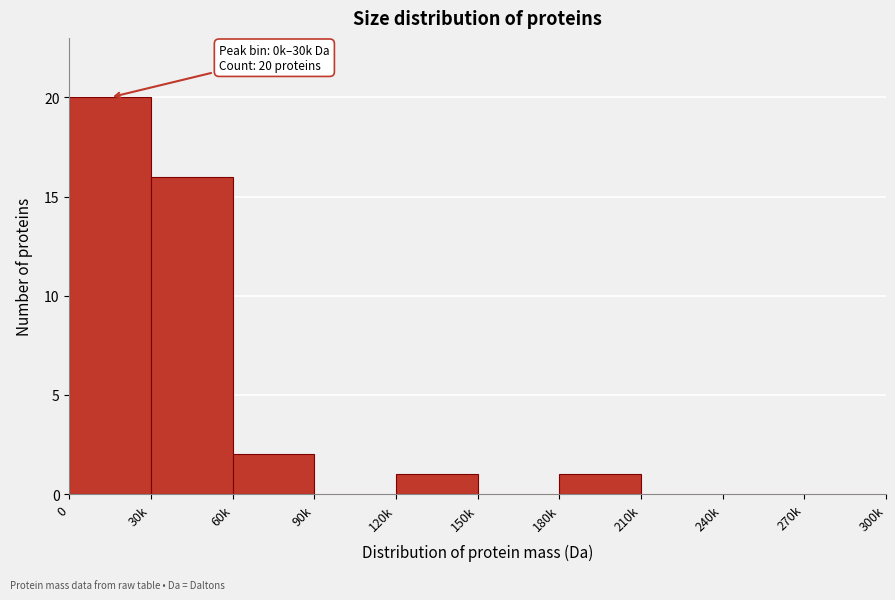

Reading left to right, transcribe all the data shown in this chart.

0=20	30k=16	60k=2	90k=0	120k=1	150k=0	180k=1	210k=0	240k=0	270k=0